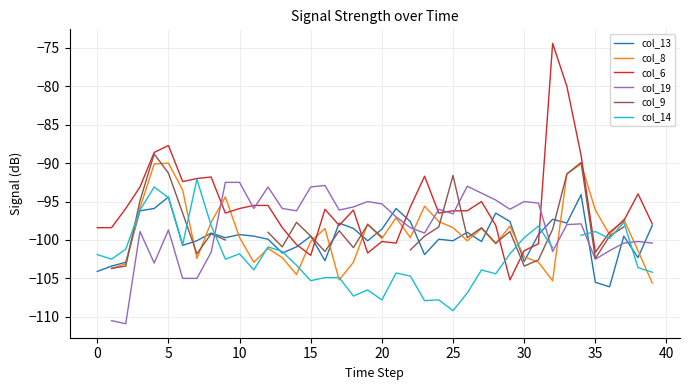

The col_6 series shows -102.0 at 15. True or false?

True